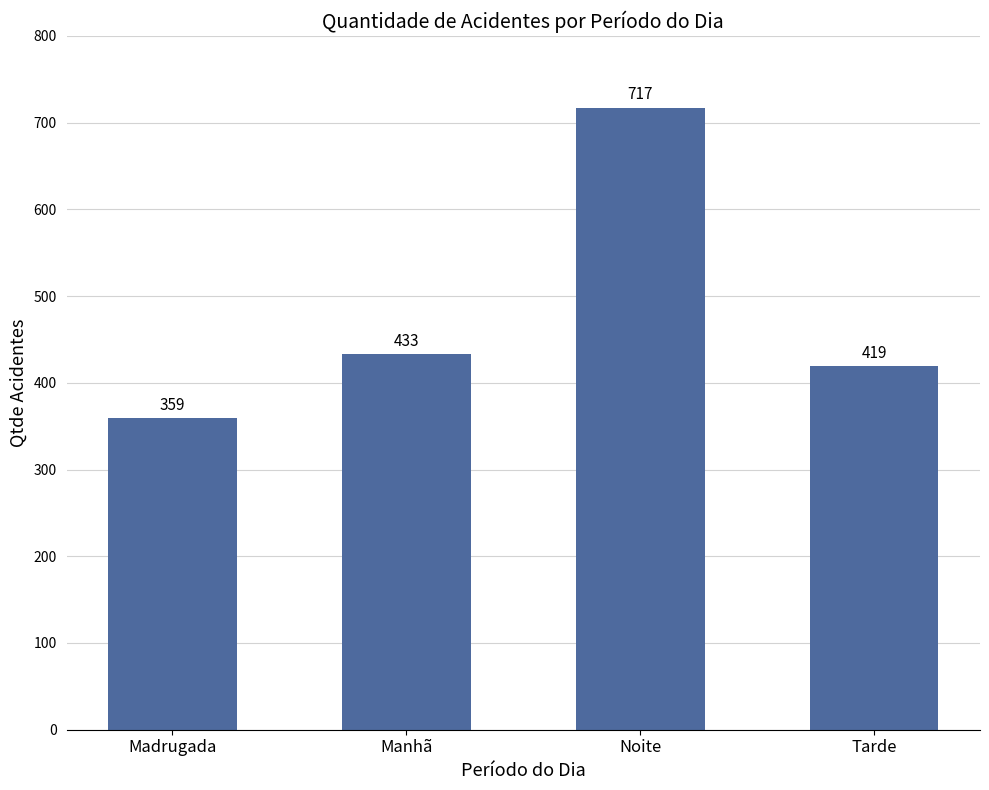

Reading left to right, extract all data points from this chart.

Madrugada=359	Manhã=433	Noite=717	Tarde=419